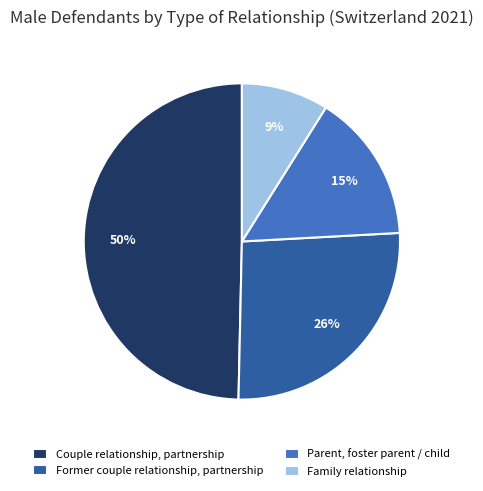

Is there any slice that represents more than half of the pie?

No